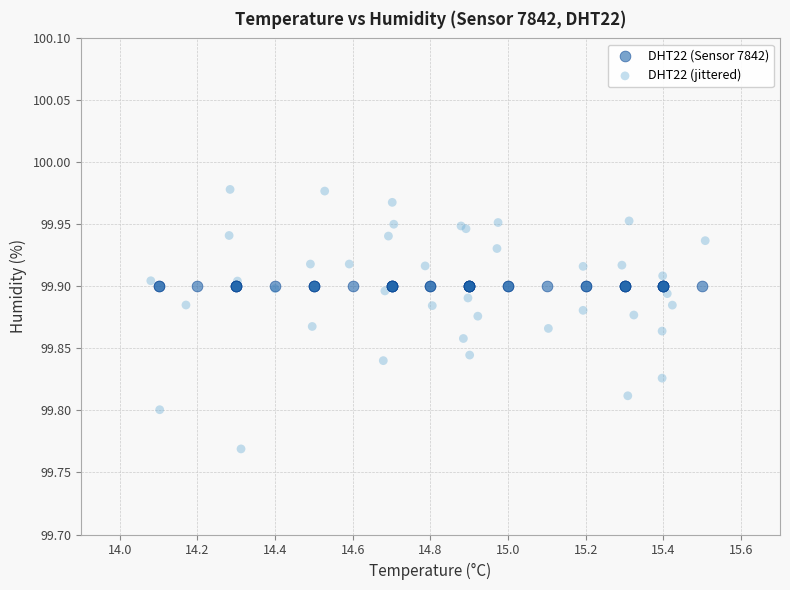

What are all the series names shown in the legend?

DHT22 (Sensor 7842), DHT22 (jittered)